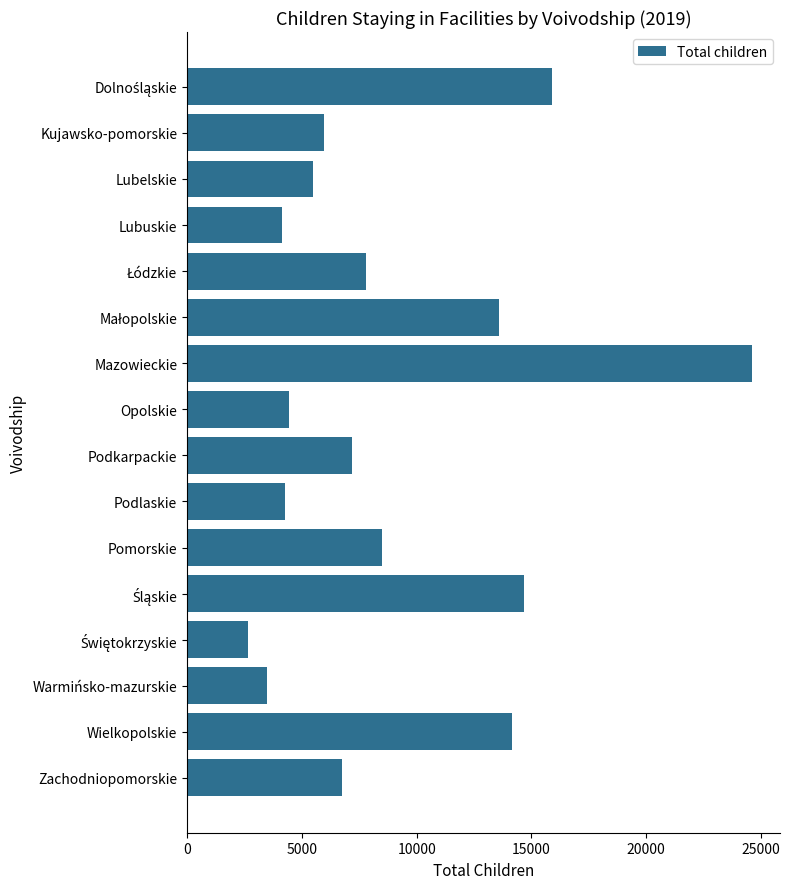

What is the difference between the second highest and minimum values?

13221